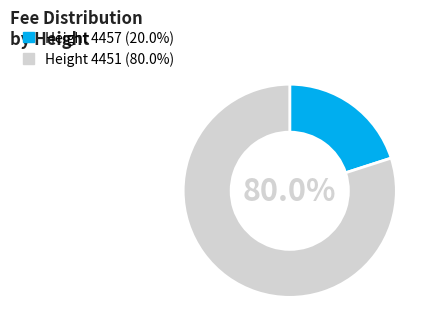

Does Height 4451 (80.0%) account for over 50% of the chart?

Yes